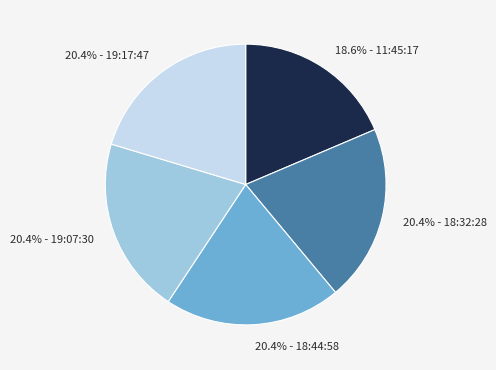

What is the smallest slice in the pie chart?

18.6% - 11:45:17